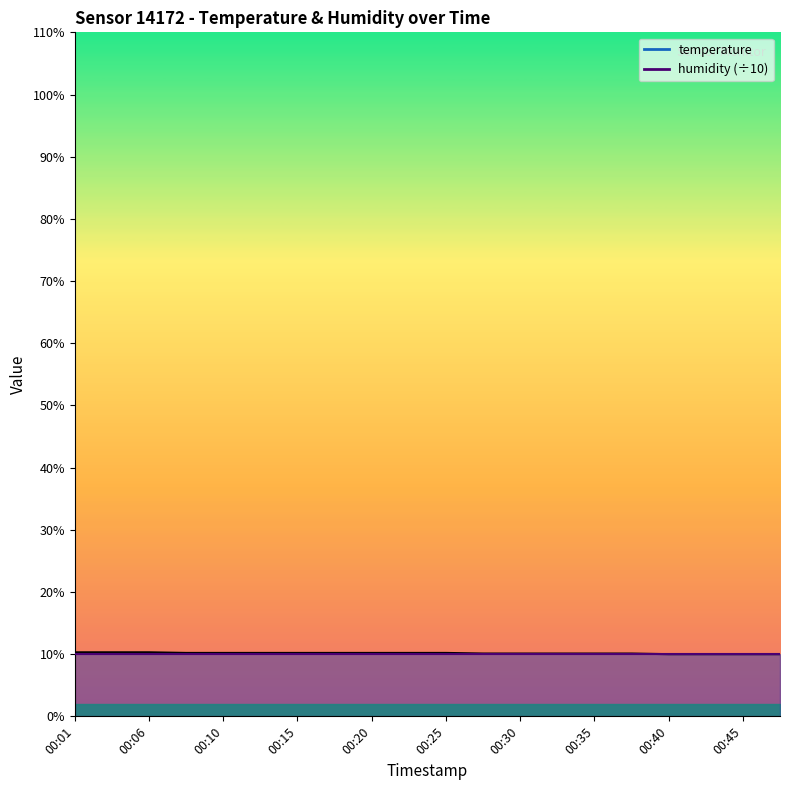

List the labels in order of value, largest first.

00:01, 00:03, 00:06, 00:08, 00:10, 00:13, 00:15, 00:18, 00:20, 00:23, 00:25, 00:28, 00:30, 00:33, 00:35, 00:38, 00:40, 00:42, 00:45, 00:47